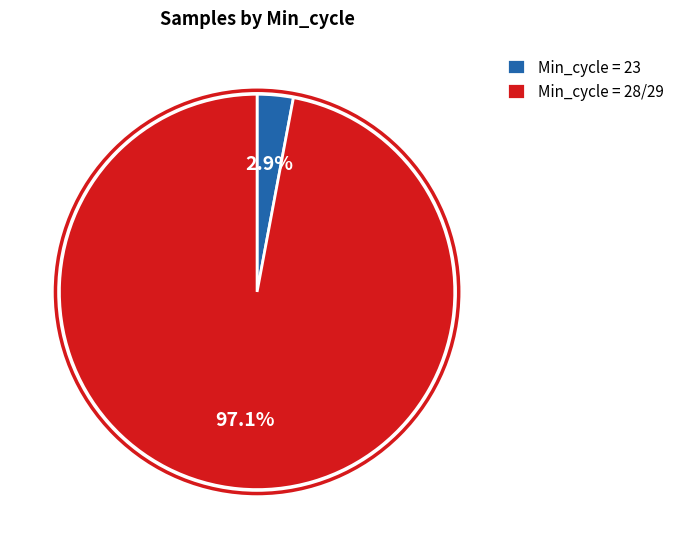

Count the number of slices in the pie.

2